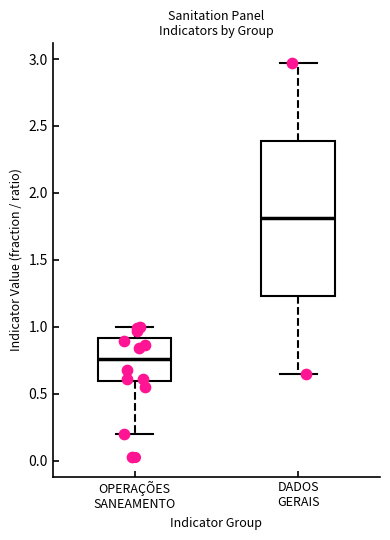

Reading left to right, read every box against the y-axis: the position of its median line, the range the box covers, and the ends of its whiskers. The values are not printed on the chart, so give them approximately, as read against the axis.

OPERAÇÕES SANEAMENTO: median 0.75, box 0.60 to 0.90, whiskers 0.20 to 1.00
DADOS GERAIS: median 1.80, box 1.25 to 2.40, whiskers 0.65 to 2.95